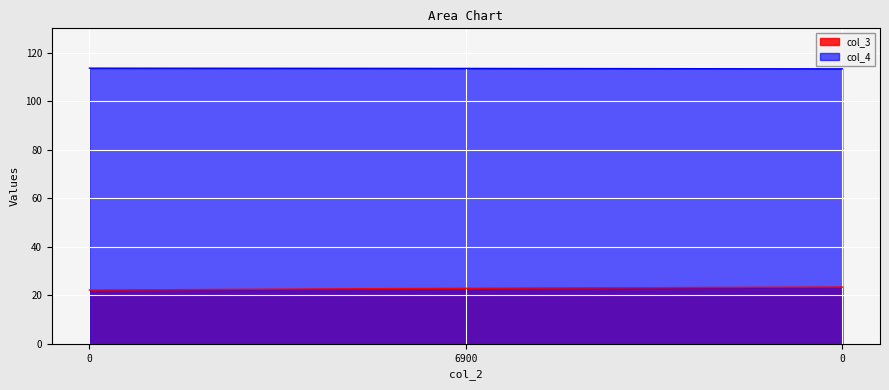

List the series in order of their overall mean, highest first.

col_4, col_3